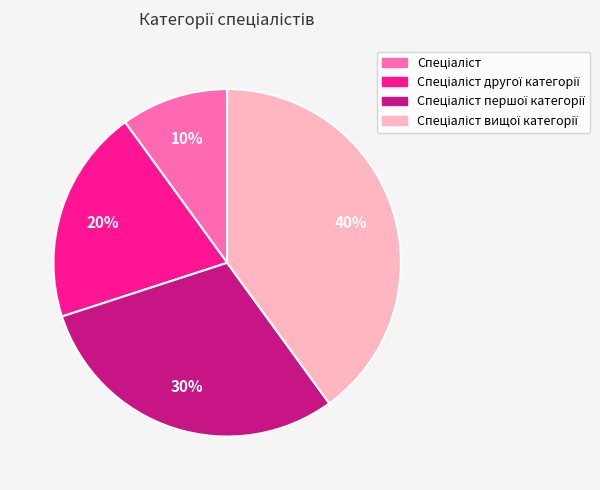

To the nearest percent, what is the average slice percentage?

25%